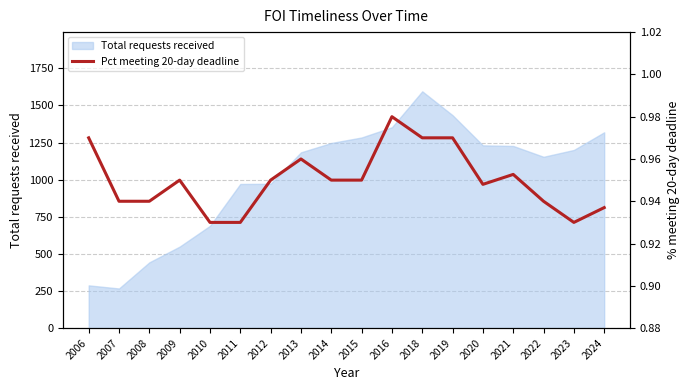

Is it true that Total requests received equals 2004 at 2015?

False